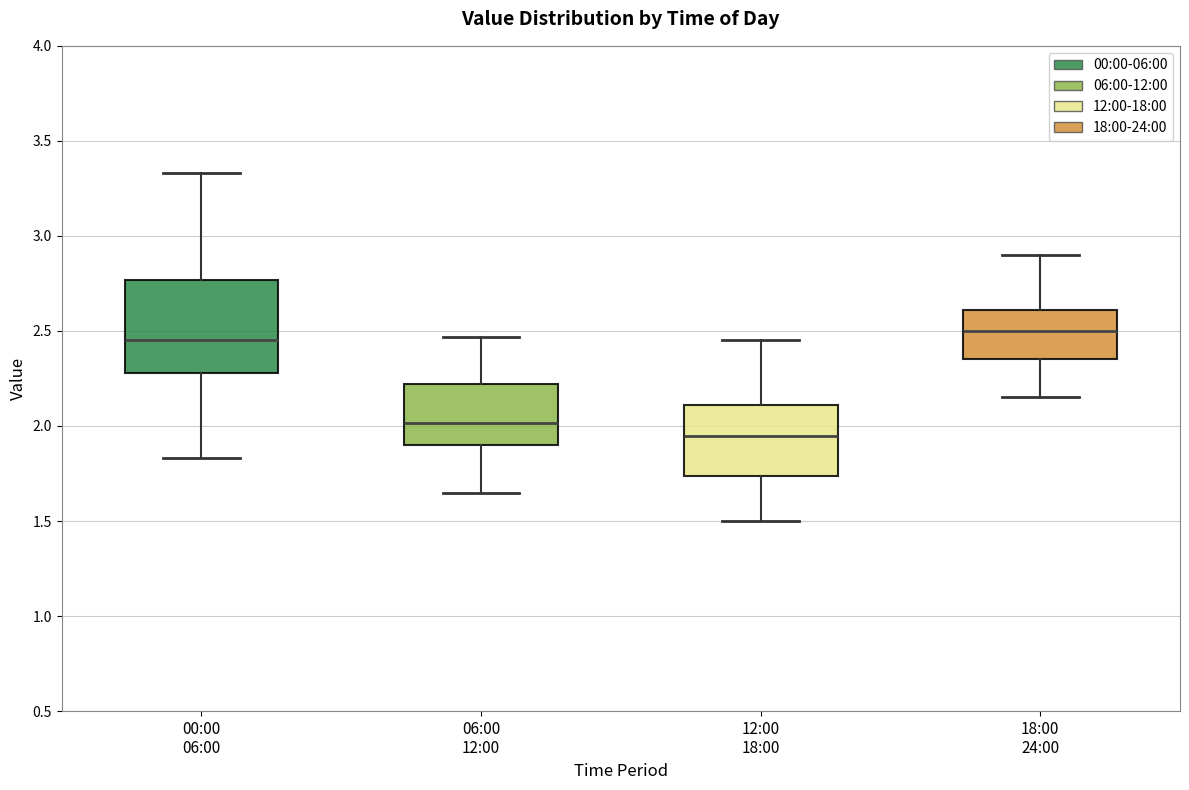

Which box is the tallest, from its lower edge to its upper edge?

00:00 06:00